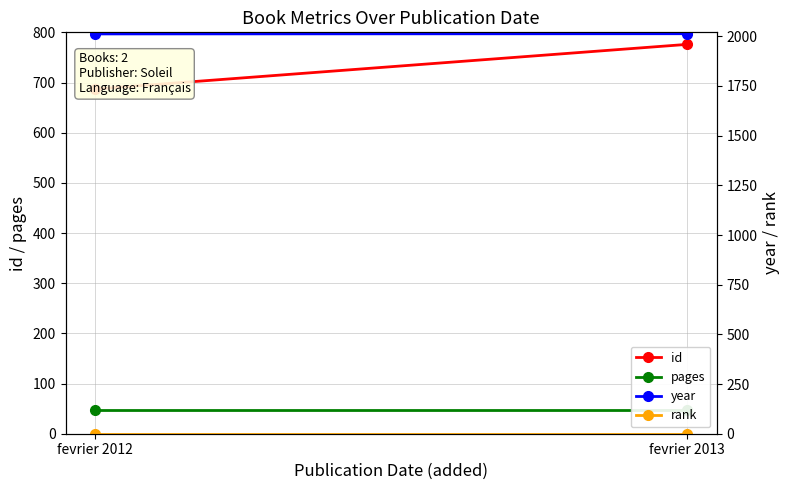

At which category is the sum across all series the highest?

fevrier 2013